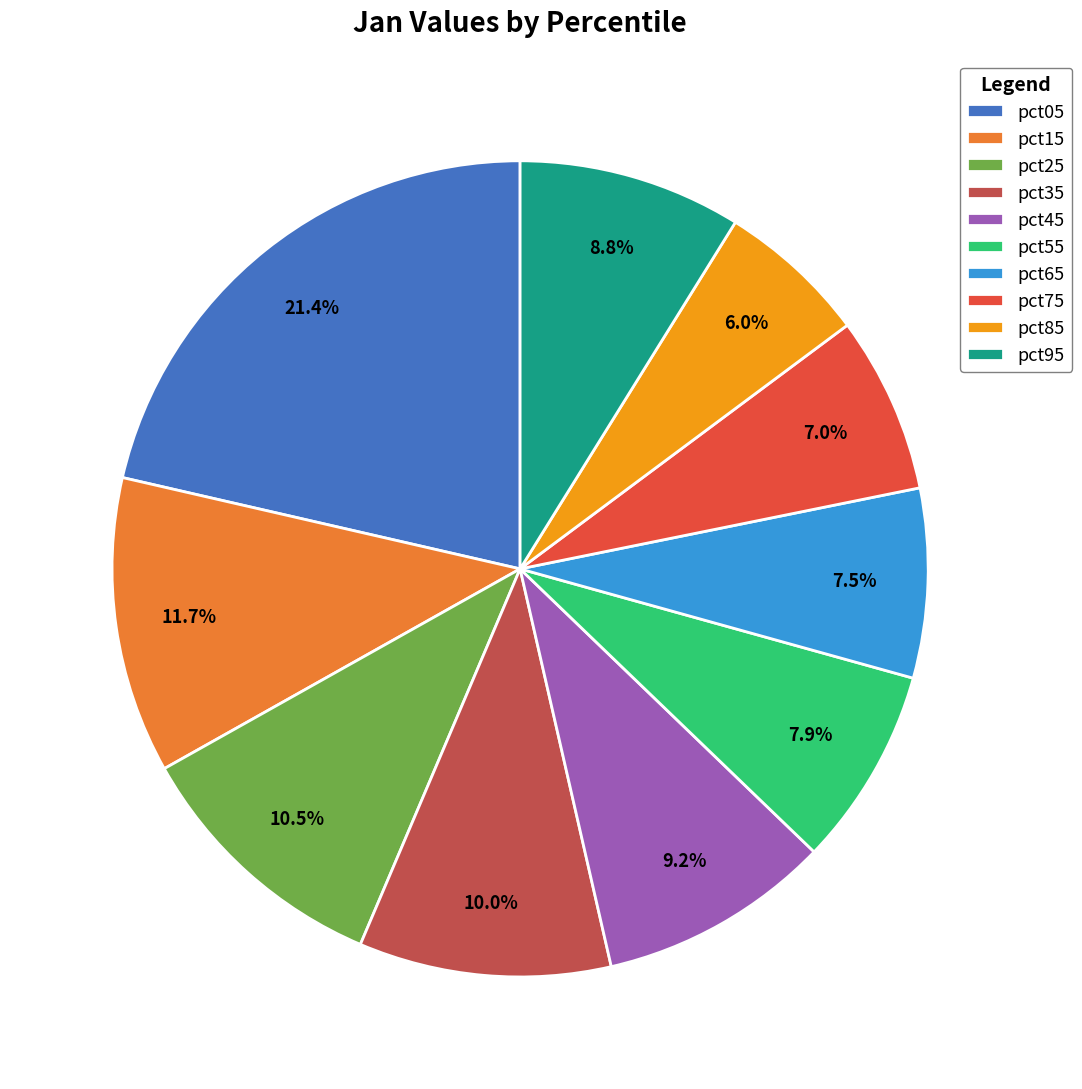

To the nearest percent, what is the difference between the pct05 and pct25 slice percentages?

11%